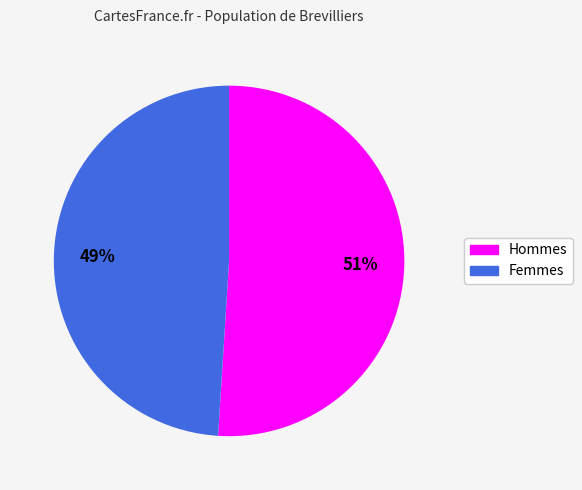

What is the smallest slice in the pie chart?

Femmes